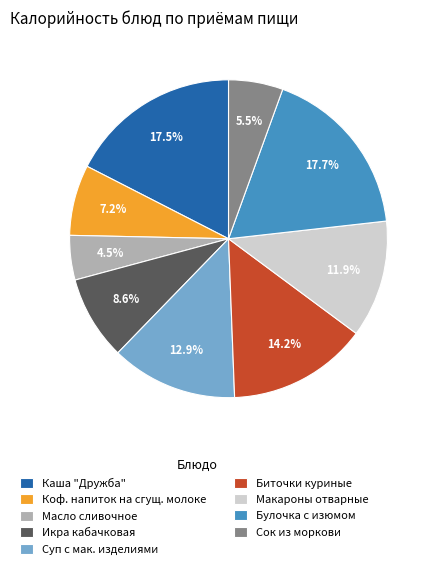

Does Биточки куриные represent more than half of the total?

No